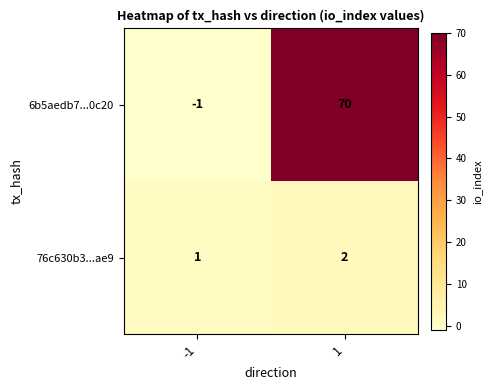

What is the difference between the highest and lowest values at 1?

68